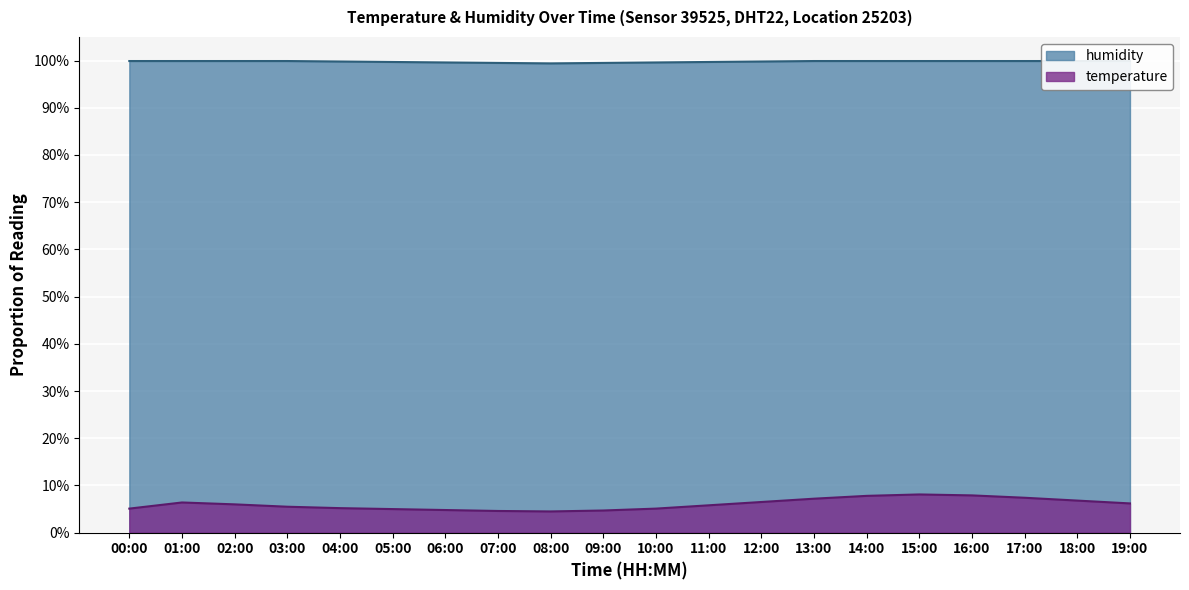

True or false: humidity and temperature intersect in this chart.

False